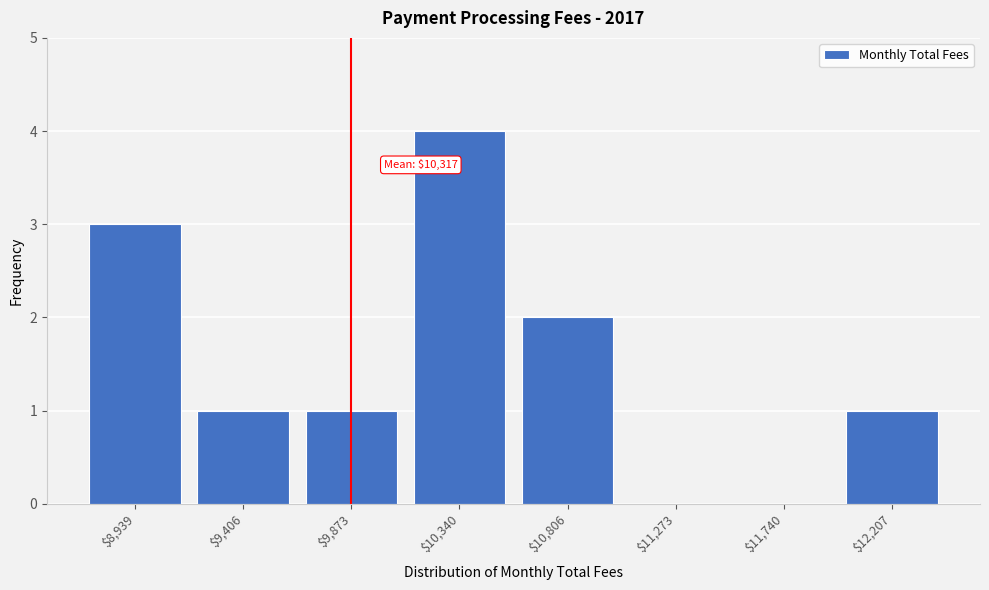

What is the approximate value at $8,939?

3